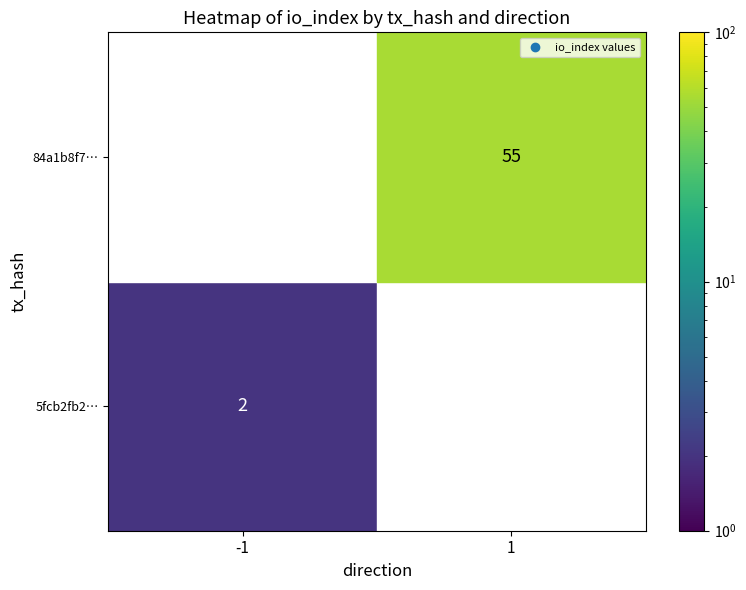

Is the value of 84a1b8f716a80ba1288f75fda64930801baaa74 at io_index greater than the value of 5fcb2fb269e503ba3bc74b8898a7ef0ca188dd0 at direction?

Yes